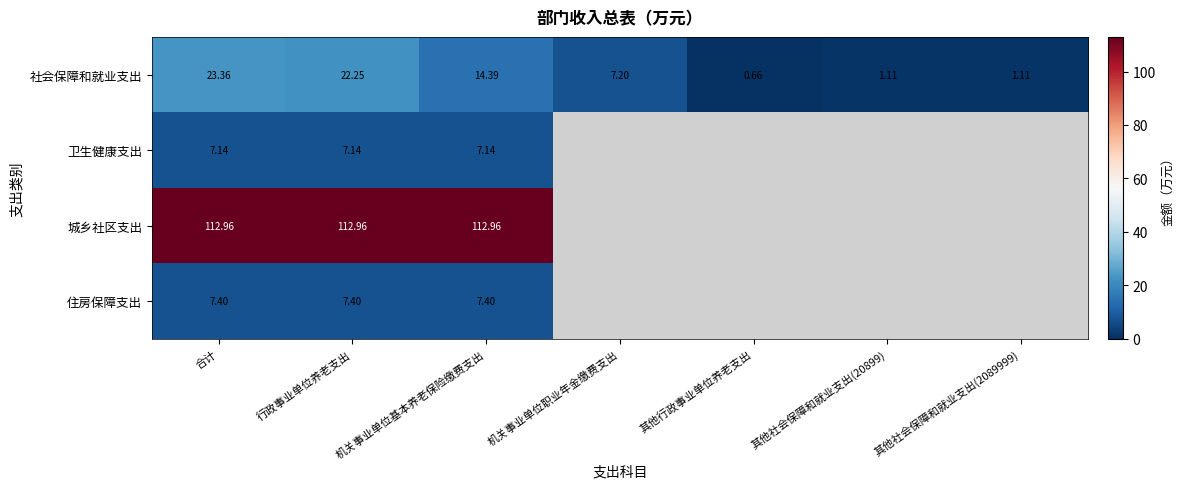

Where is 社会保障和就业支出 nearest to the value 12?

机关事业单位基本养老保险缴费支出